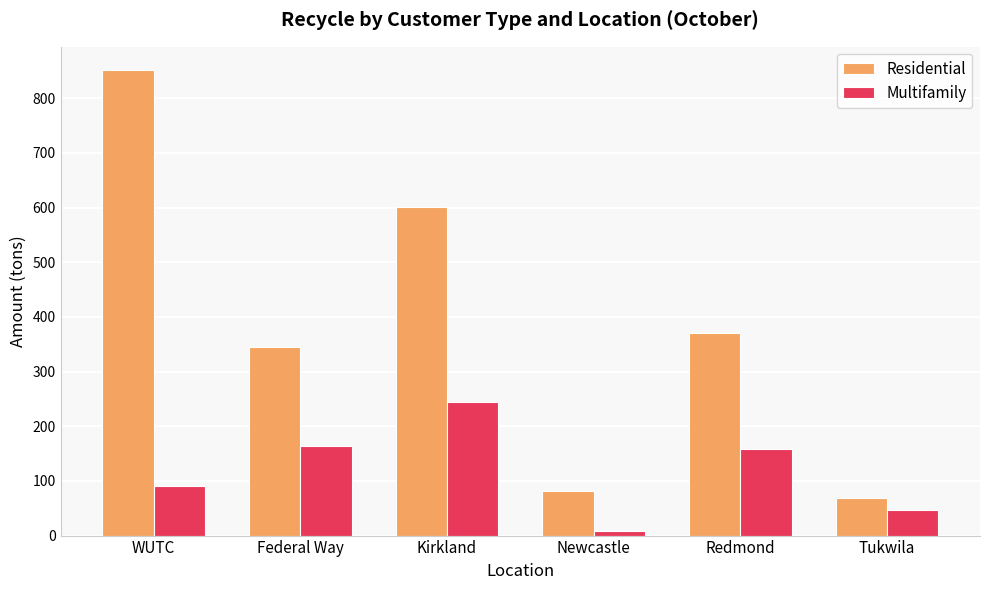

What is the label of the 3rd bar from the left?

Kirkland